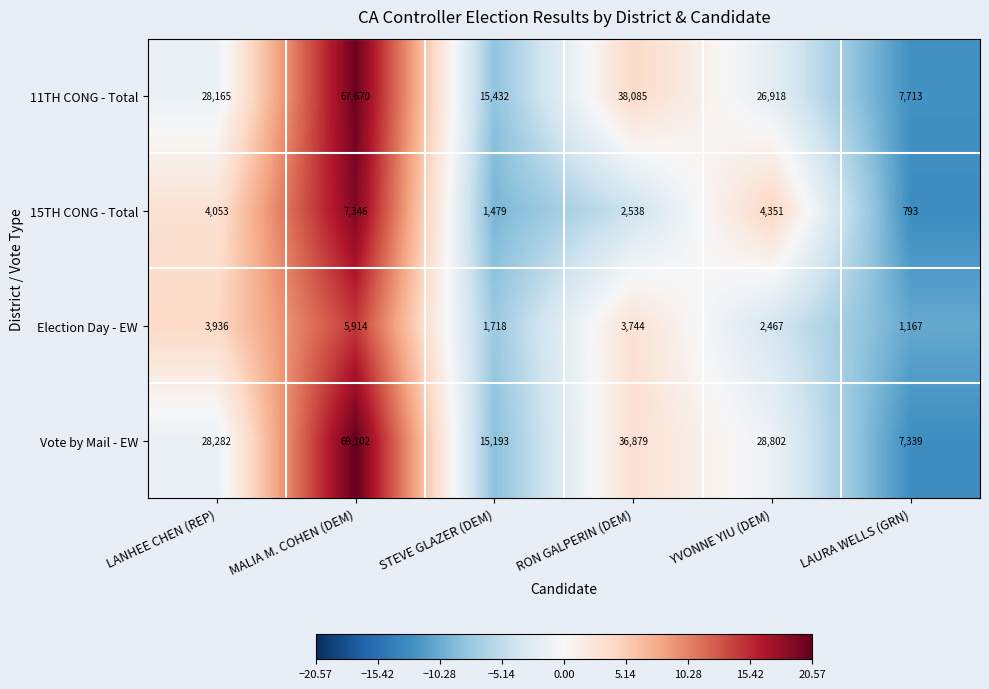

What is the sum of all 11TH CONG - Total values?

183983